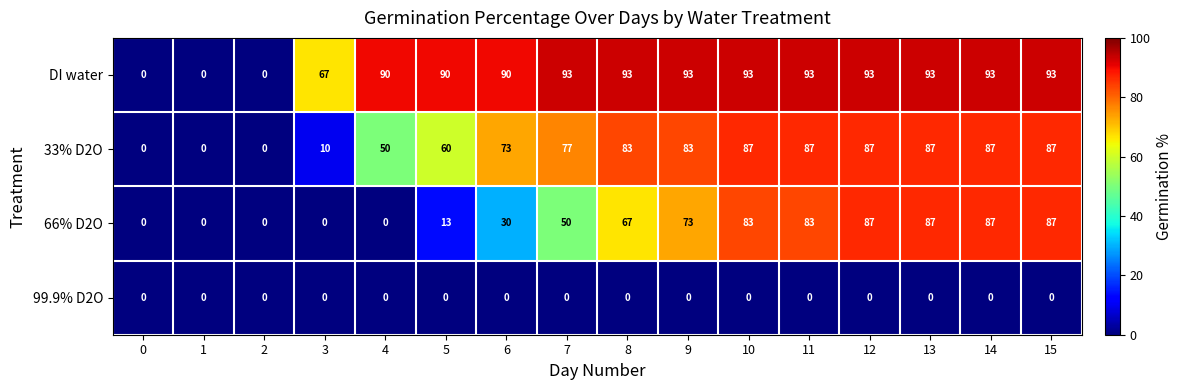

Which series has the largest total across all categories?

DI water